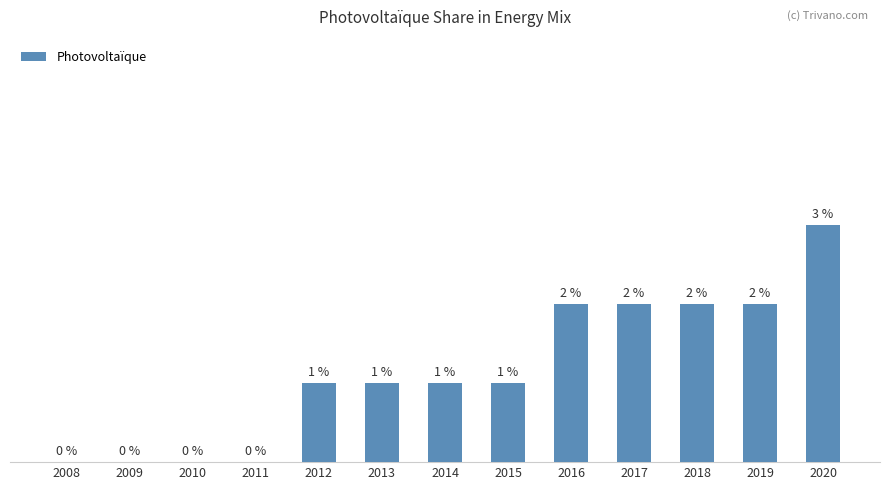

At which label does the data first exceed 1?

2016